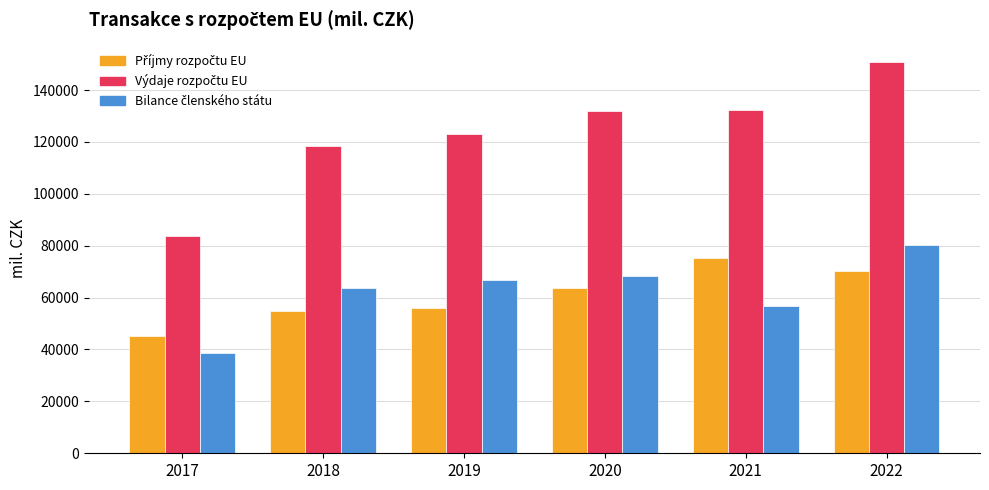

What is the spread (max minus min) of values at 2020?

68356